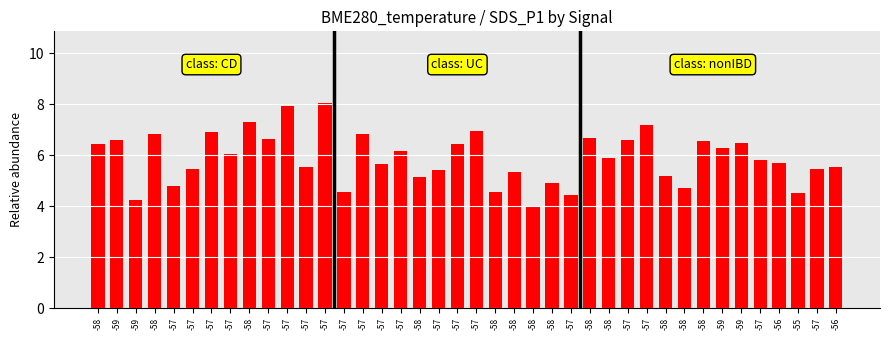

Does the chart contain any negative values?

No